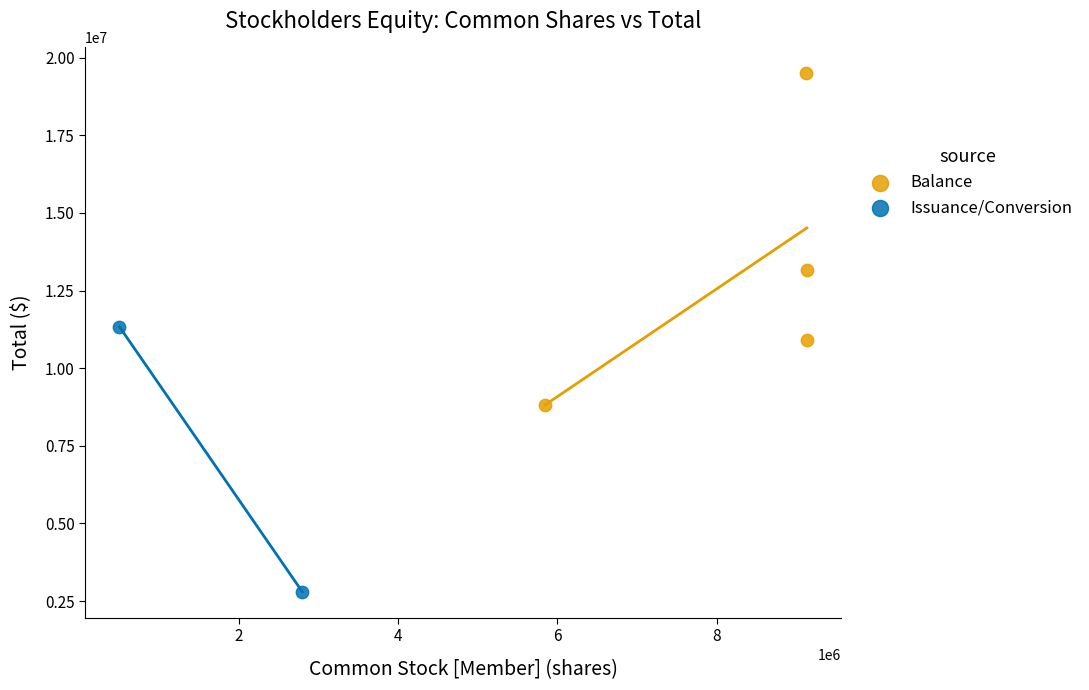

What are all the series names shown in the legend?

Balance, Issuance/Conversion